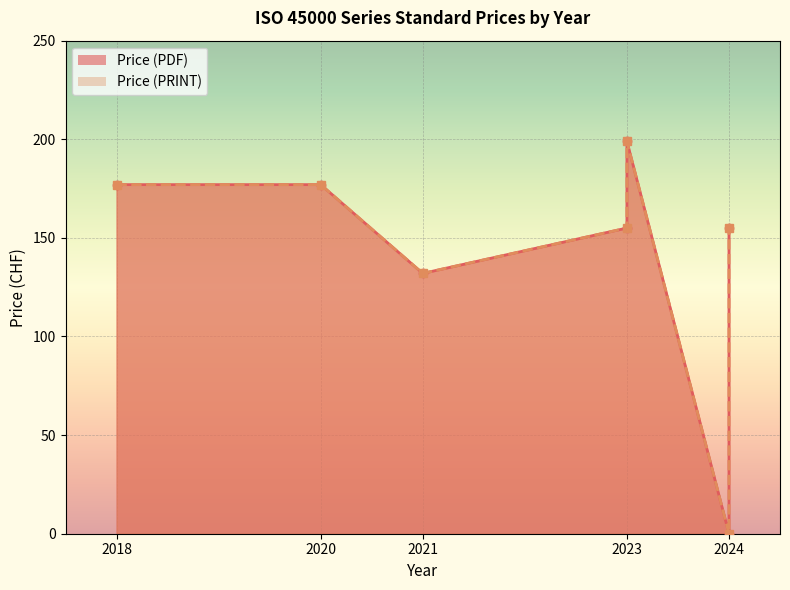

True or false: Price (PRINT) has a value of 87 at 2021.

False